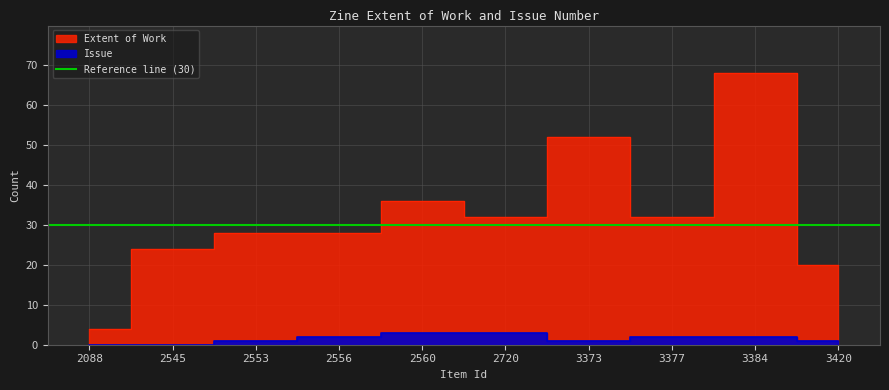

Which series has the widest spread of values?

Extent of Work